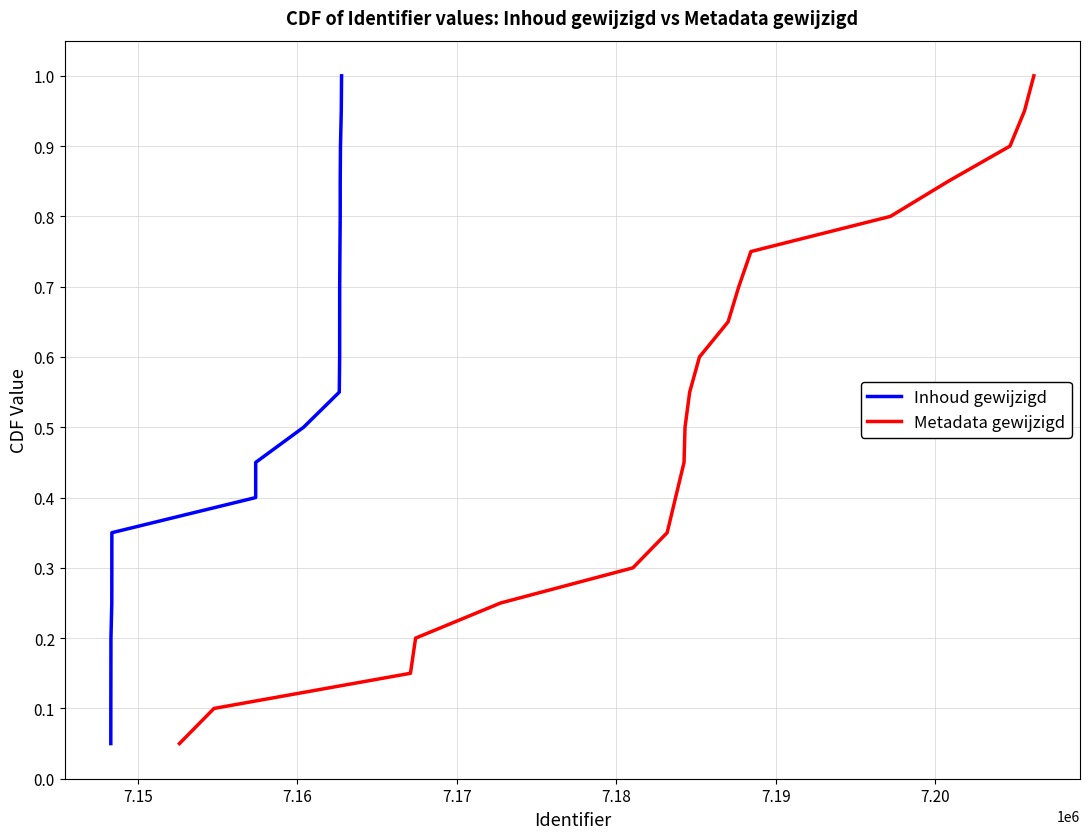

Is the value of Metadata gewijzigd at 12 greater than the value of Inhoud gewijzigd at 7.15?

Yes